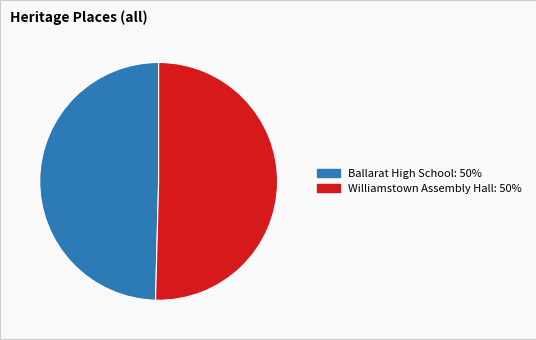

Which category accounts for the majority?

Williamstown Assembly Hall